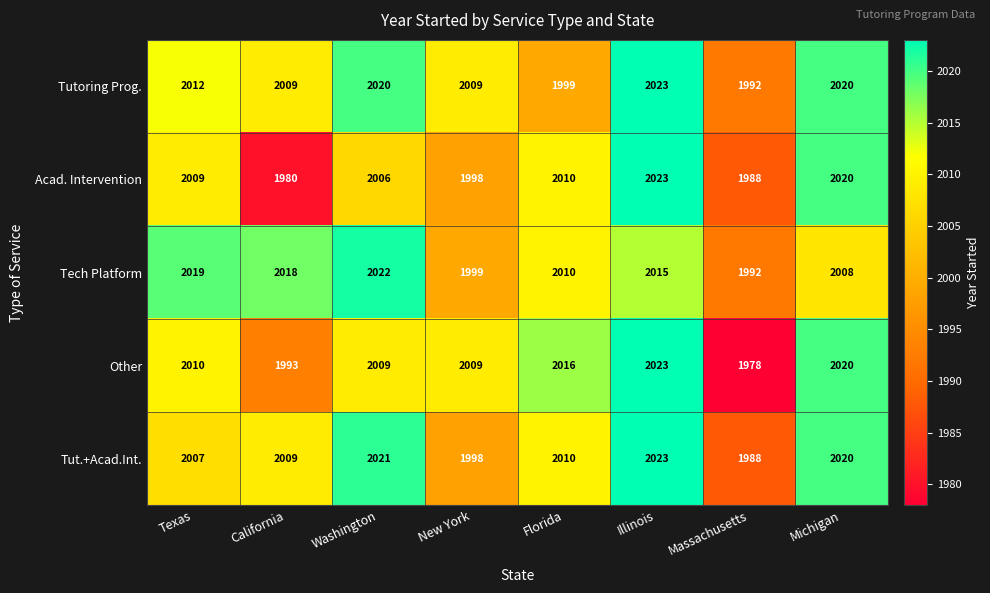

What is the difference between the Other values at New York and Michigan?

11